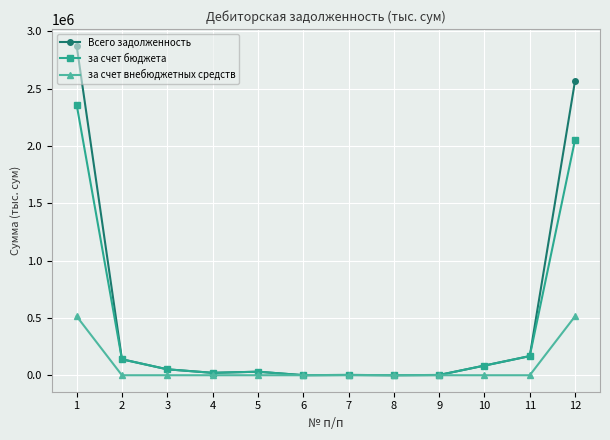

Does the chart display data point markers on the line(s)?

Yes